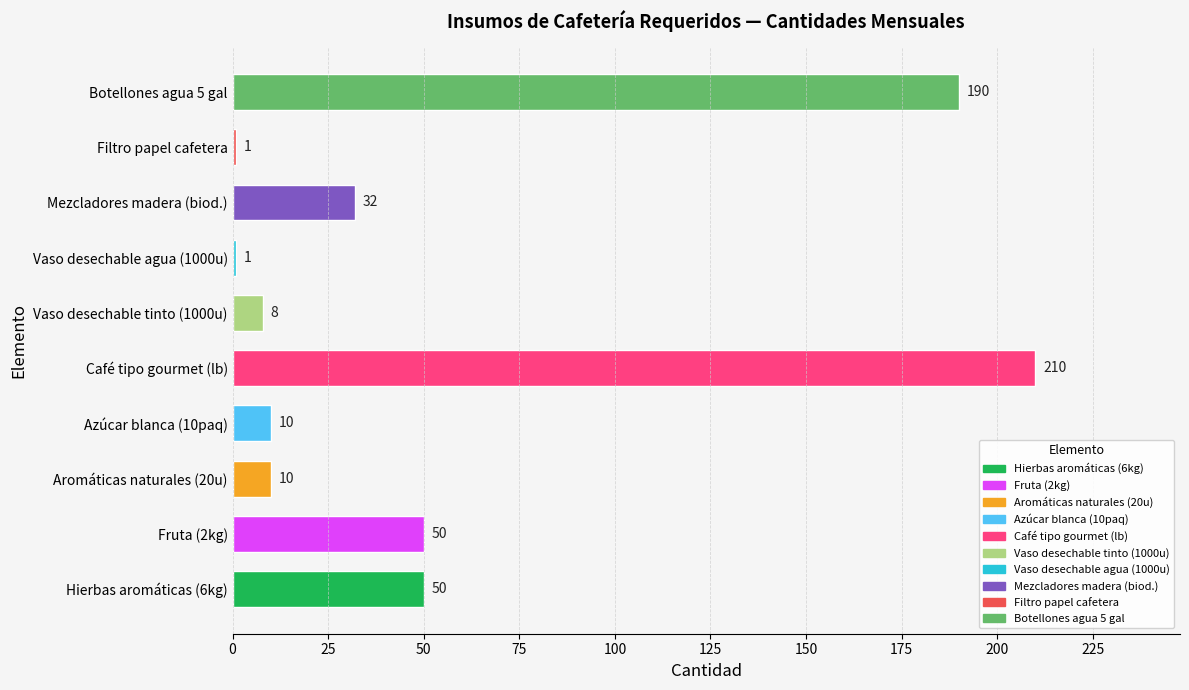

Reading bottom to top, list all the values displayed in this chart.

Hierbas aromáticas (6kg)=50	Fruta (2kg)=50	Aromáticas naturales (20u)=10	Azúcar blanca (10paq)=10	Café tipo gourmet (lb)=210	Vaso desechable tinto (1000u)=8	Vaso desechable agua (1000u)=1	Mezcladores madera (biod.)=32	Filtro papel cafetera=1	Botellones agua 5 gal=190